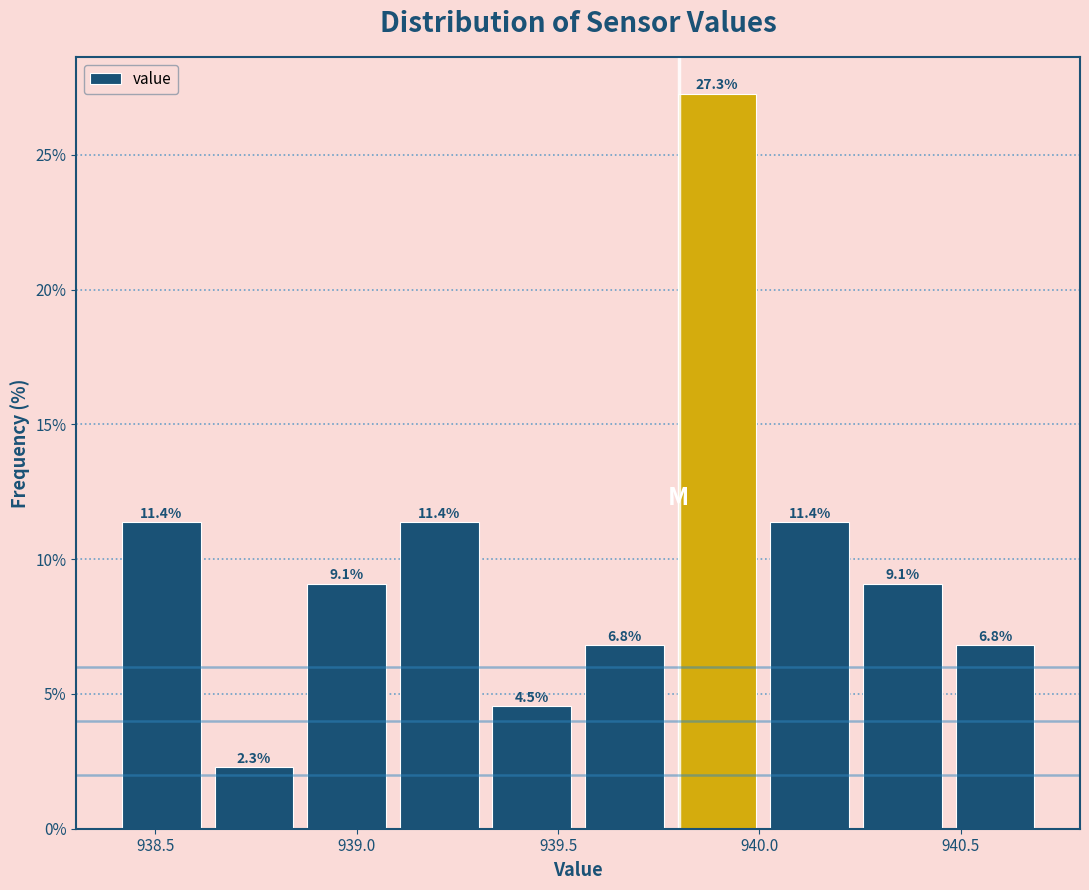

Over which range of the x-axis is the bar tallest?

939.78 to 940.01